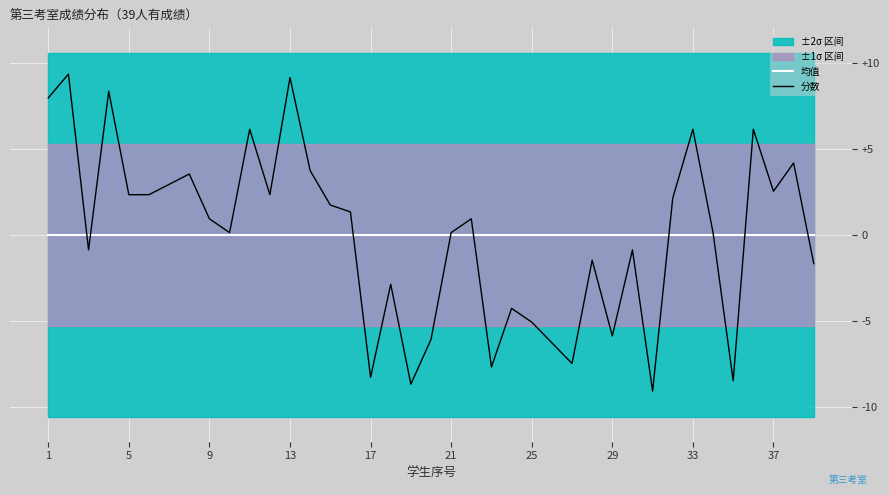

The value of 分数 at 26 is 119.9. True or false?

False